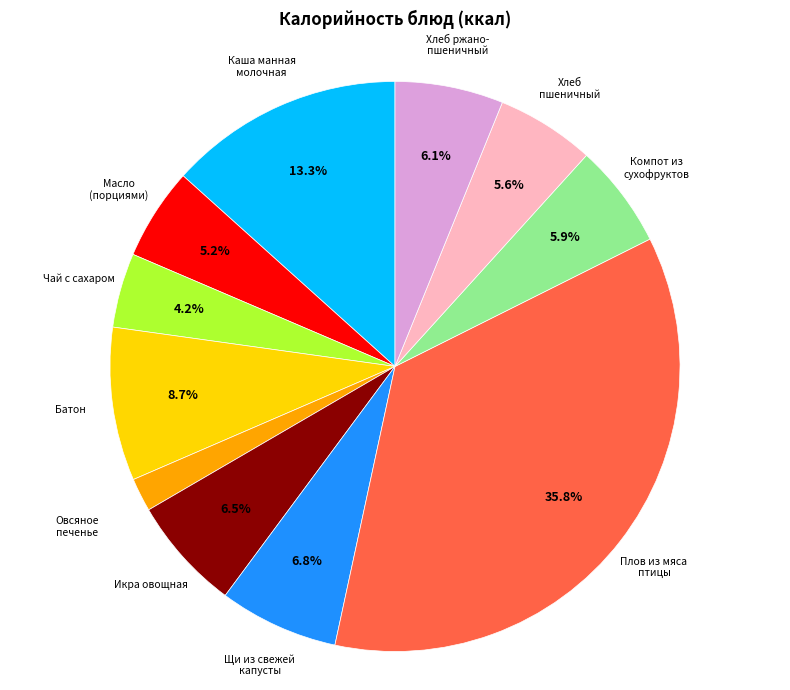

Does any single category account for the majority?

No